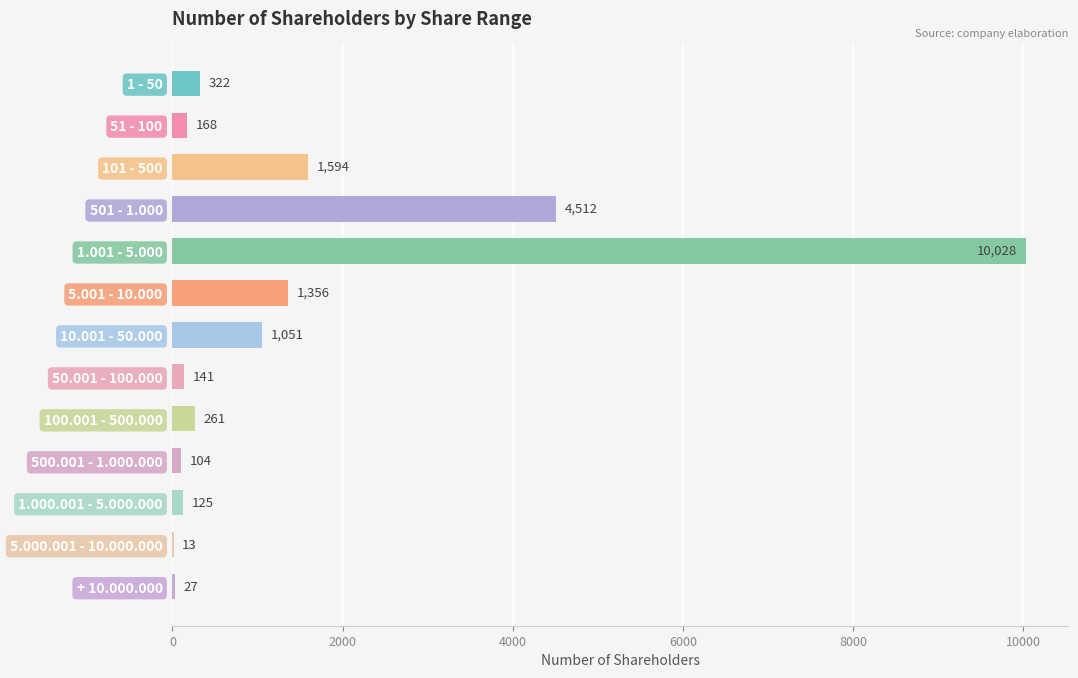

Does the chart contain stacked bars?

No